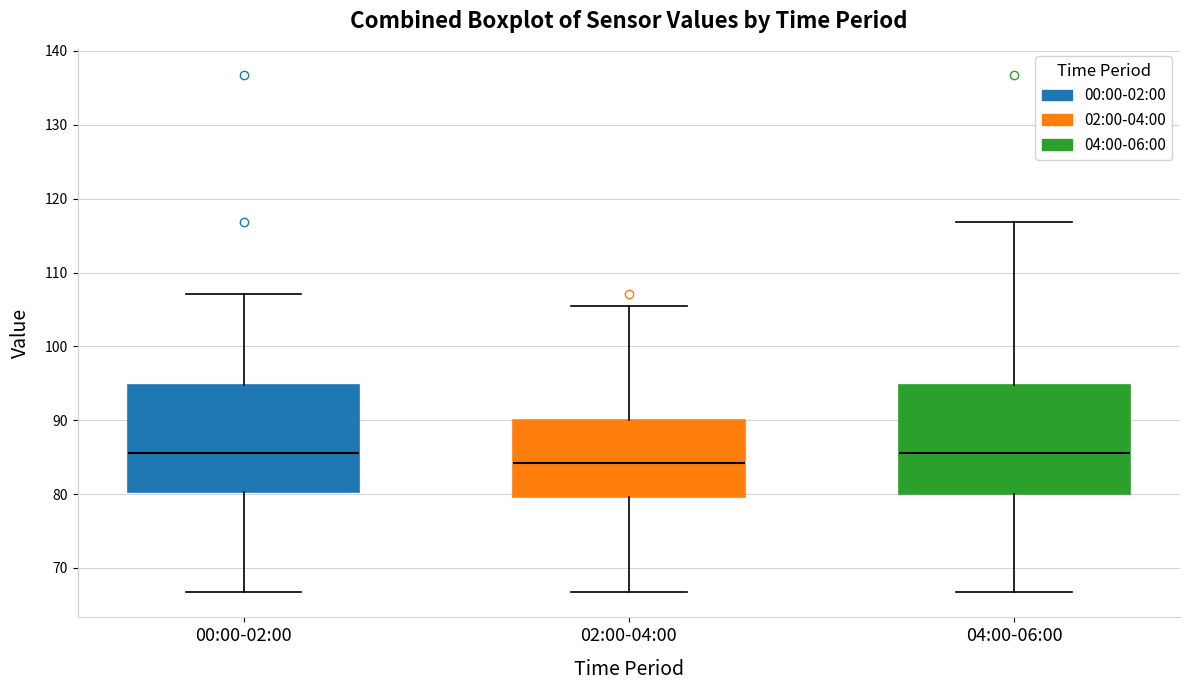

Where does the upper whisker of the box for 04:00-06:00 end on the y-axis? The values are not printed on the chart, so give them approximately, as read against the axis.

117